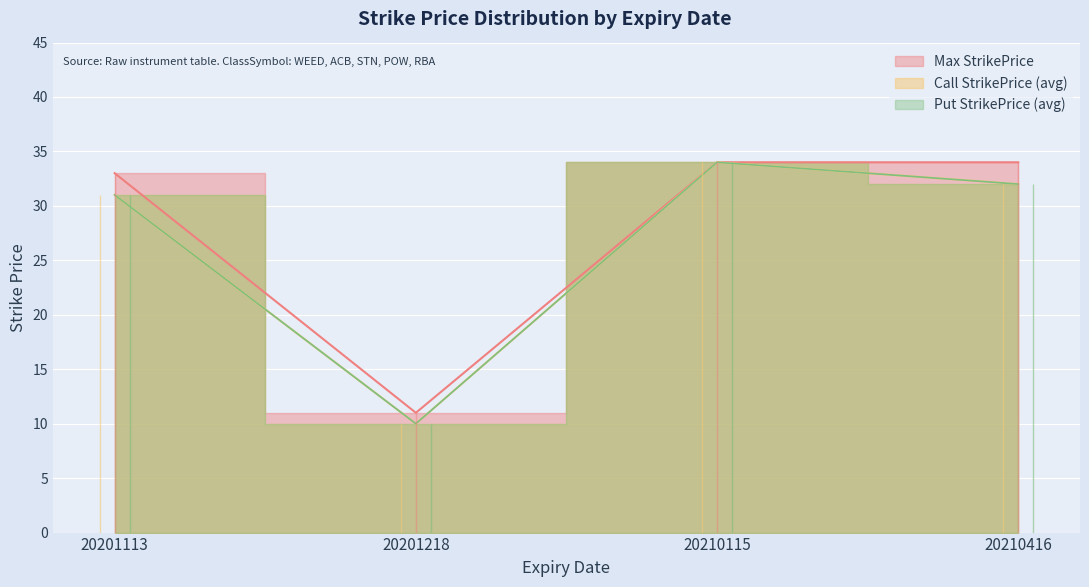

The Max StrikePrice series shows 49 at 20210115. True or false?

False